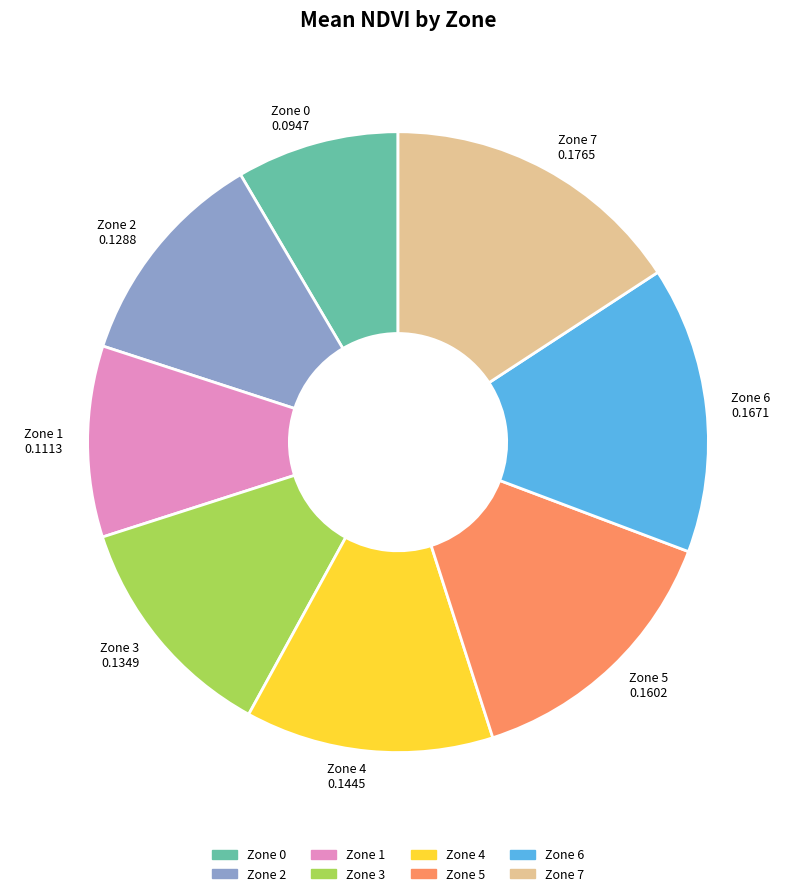

Is there a majority slice in this chart?

No